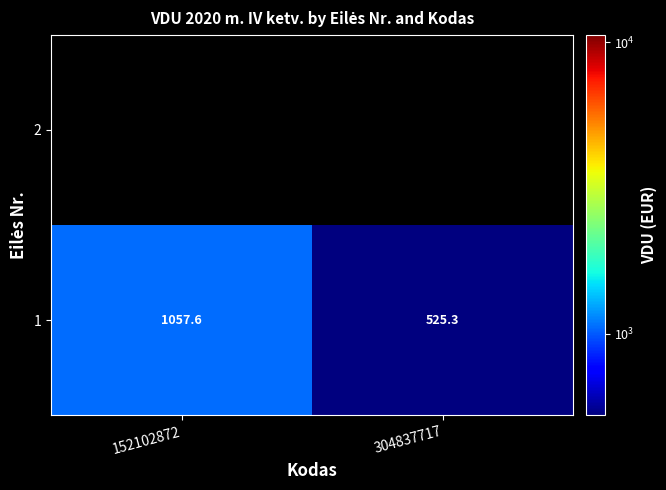

The 1 series shows 365.5 at 304837717. True or false?

False